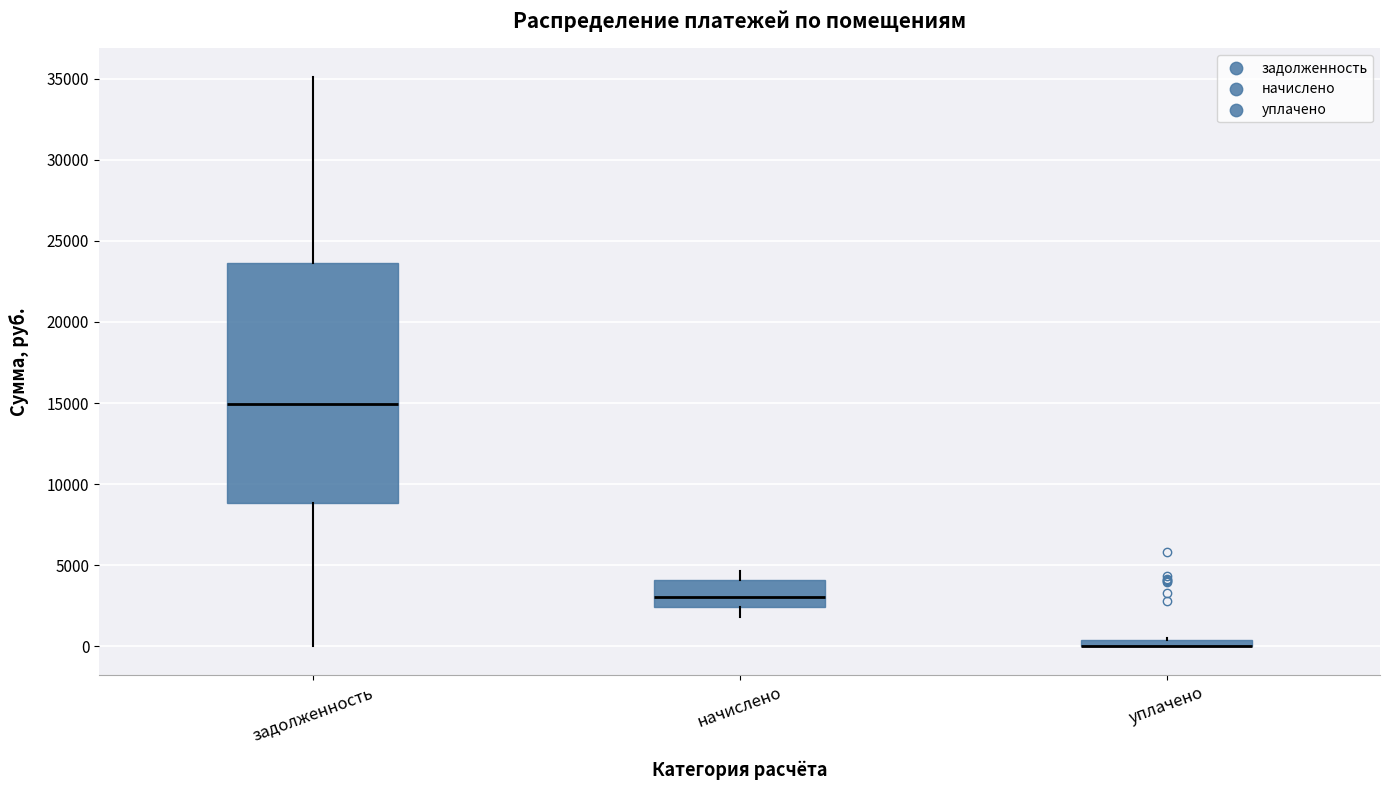

Where is the upper edge of the box for начислено on the y-axis? The values are not printed on the chart, so give them approximately, as read against the axis.

4000